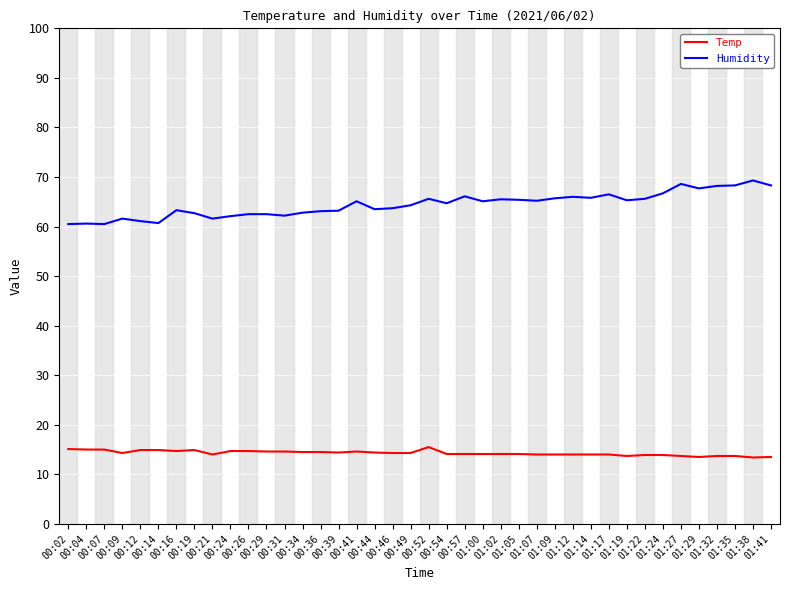

True or false: Temp has more than 0 interior local peaks.

True